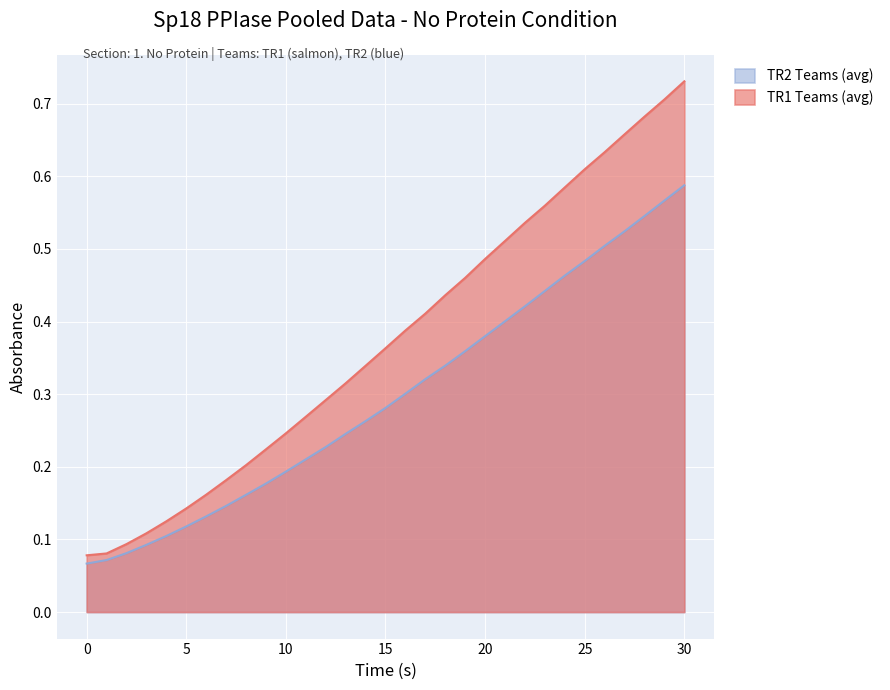

At which category does the chart reach its peak across all series?

30